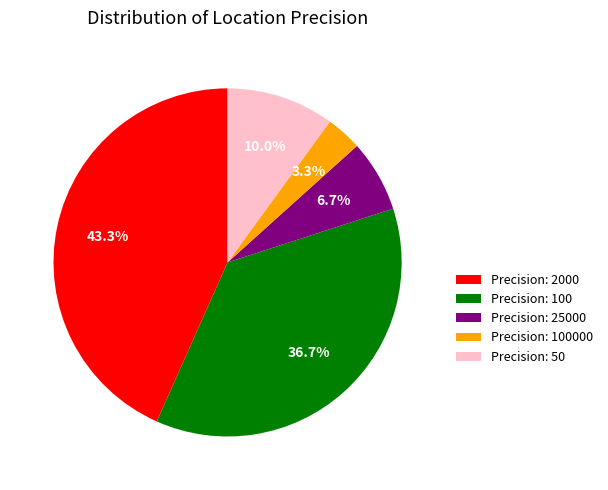

What is the ratio of the value at Precision: 100000 to the value at Precision: 25000?

0.5